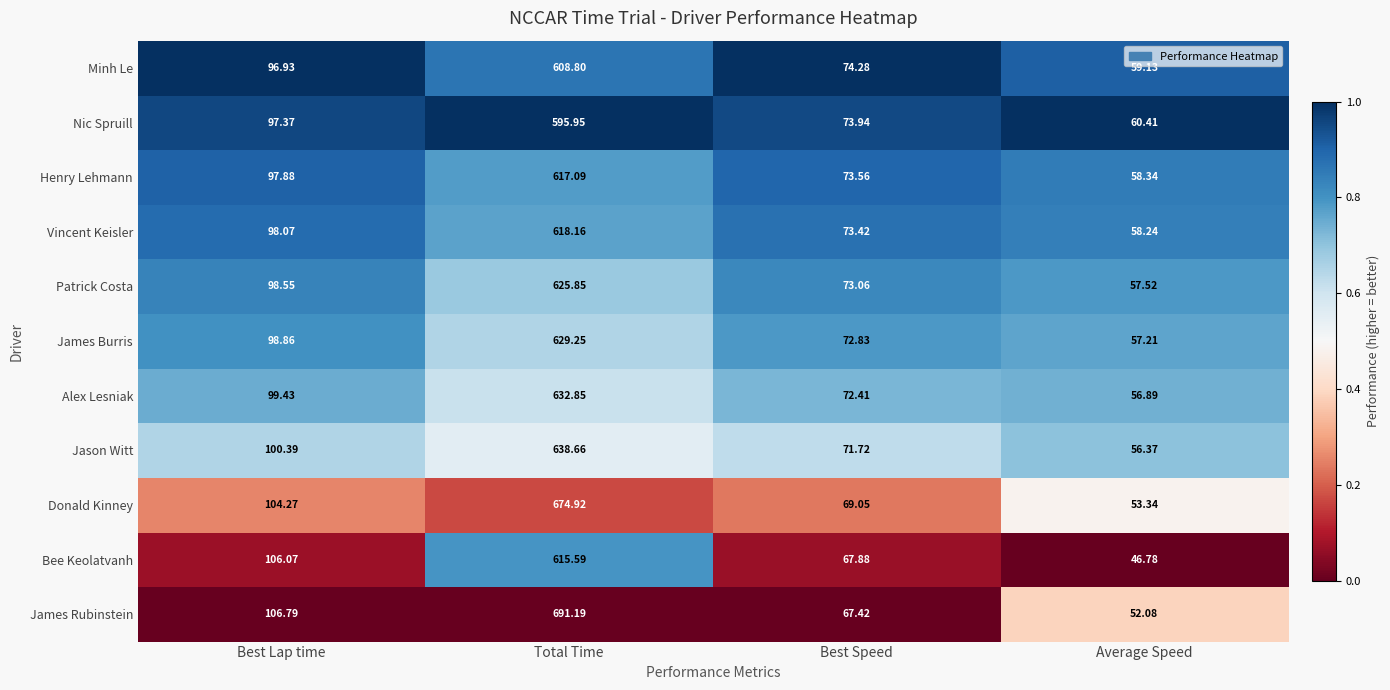

List the series in order of their peak value, highest first.

James Rubinstein, Donald Kinney, Jason Witt, Alex Lesniak, James Burris, Patrick Costa, Vincent Keisler, Henry Lehmann, Bee Keolatvanh, Minh Le, Nic Spruill